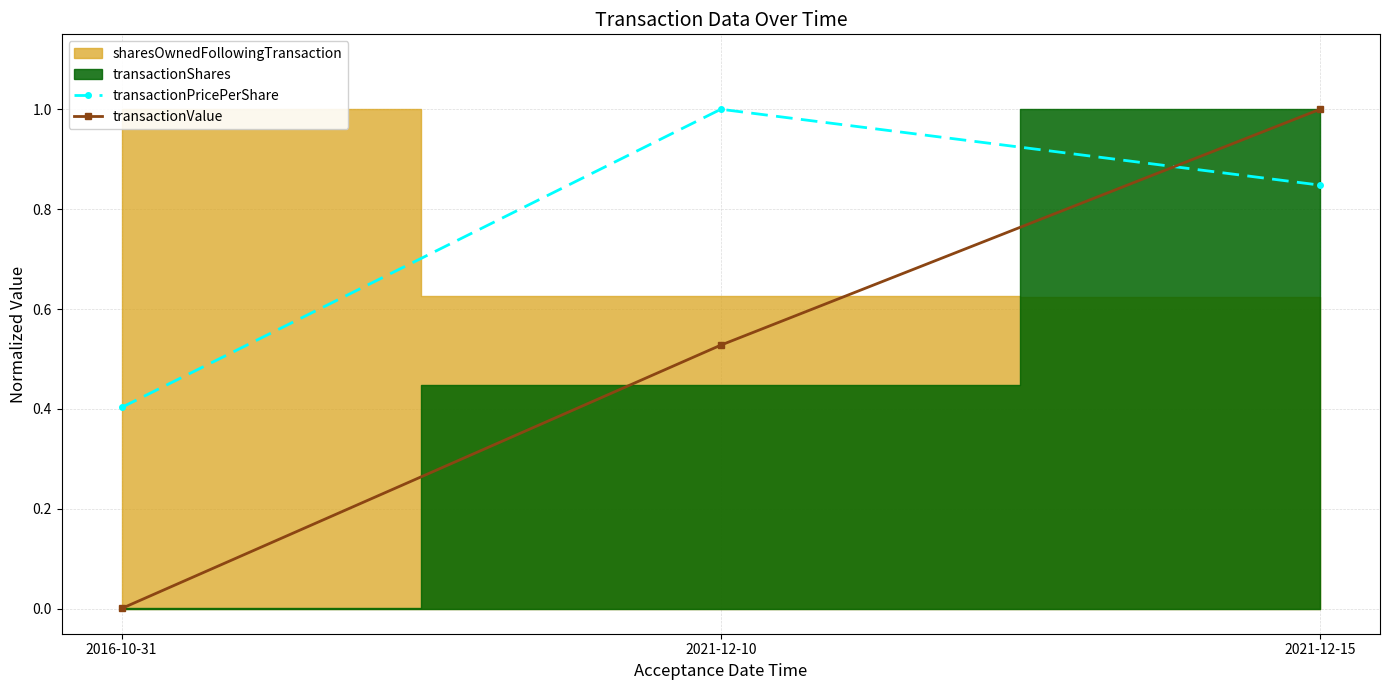

True or false: transactionPricePerShare has a value of 0.4 at 2016-10-31.

True